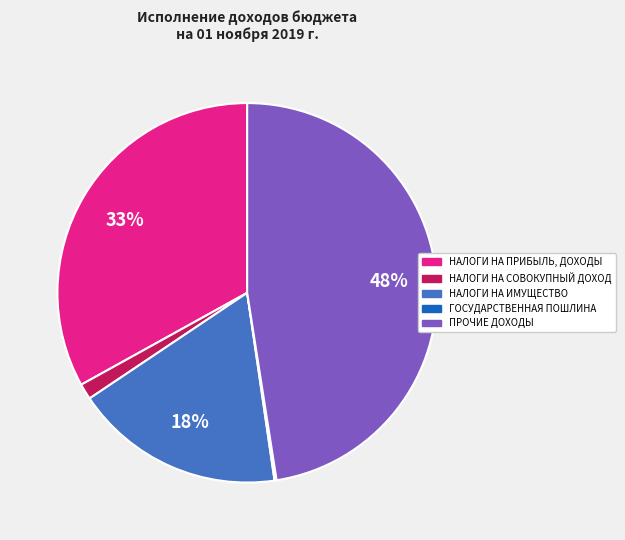

Is НАЛОГИ НА ПРИБЫЛЬ, ДОХОДЫ the majority of the pie?

No